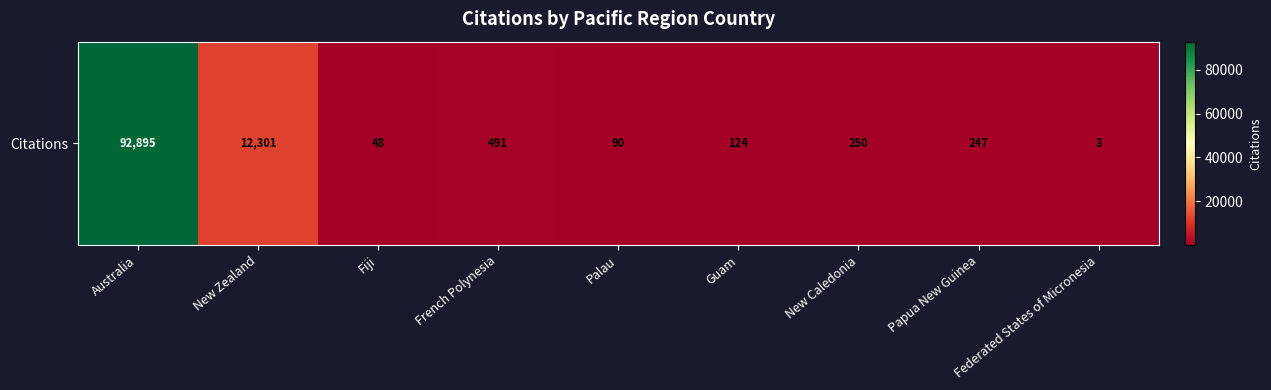

The value at New Zealand is 12301. True or false?

True